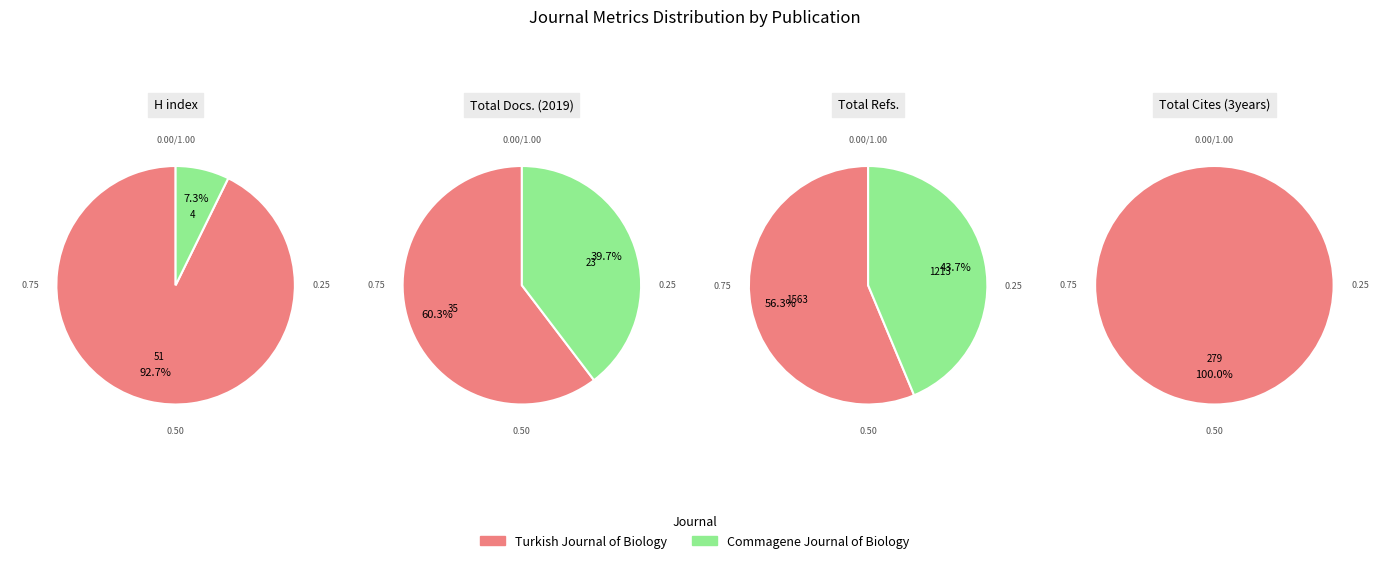

Combined, what portion of the pie is Commagene Journal of Biology and Turkish Journal of Biology?

100.0%